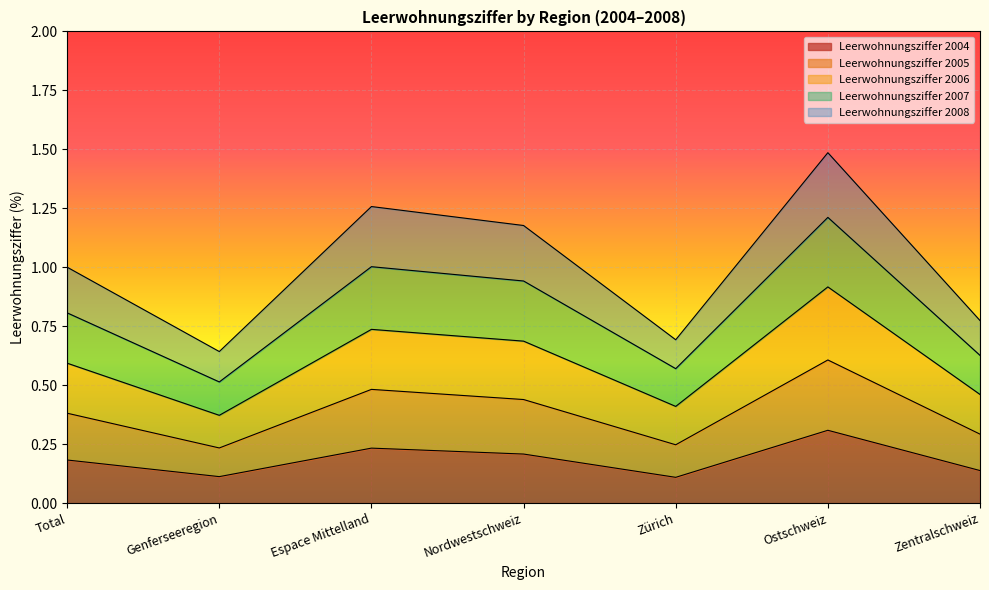

What is the total value across all series at Zürich?

0.7